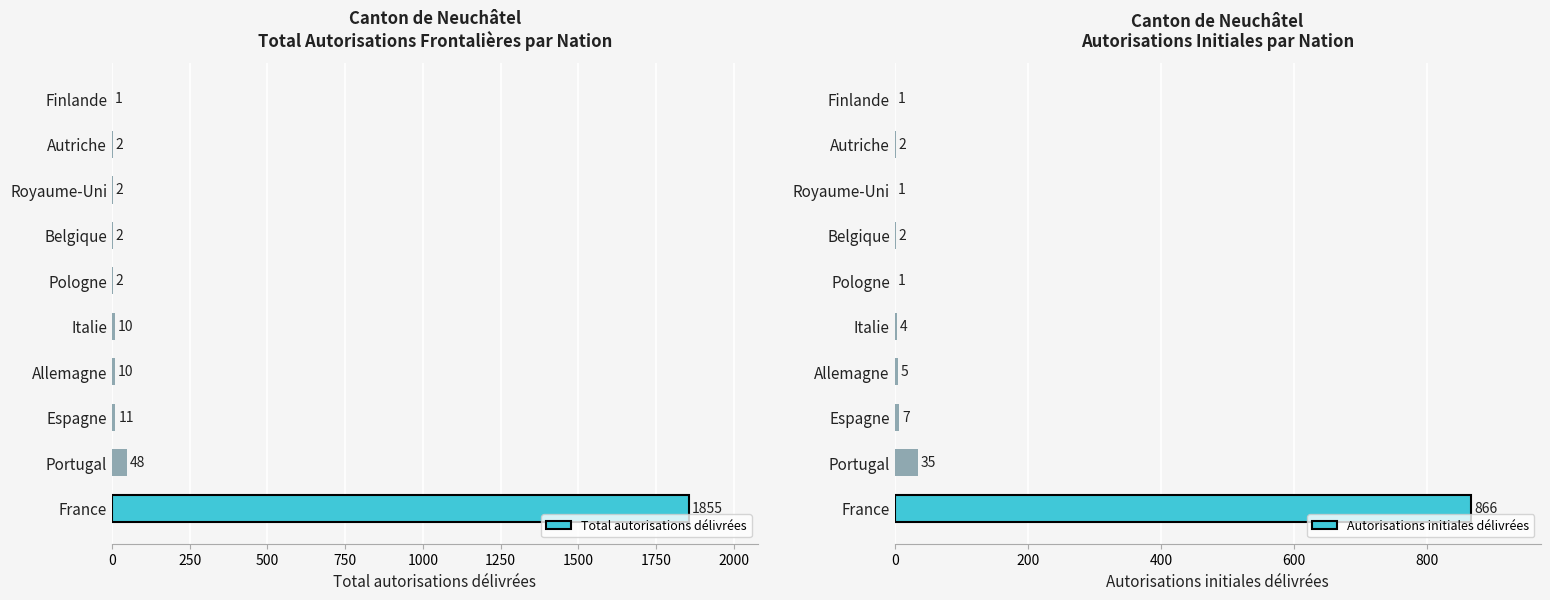

The value of Total autorisations délivrées at Portugal is 48. True or false?

True